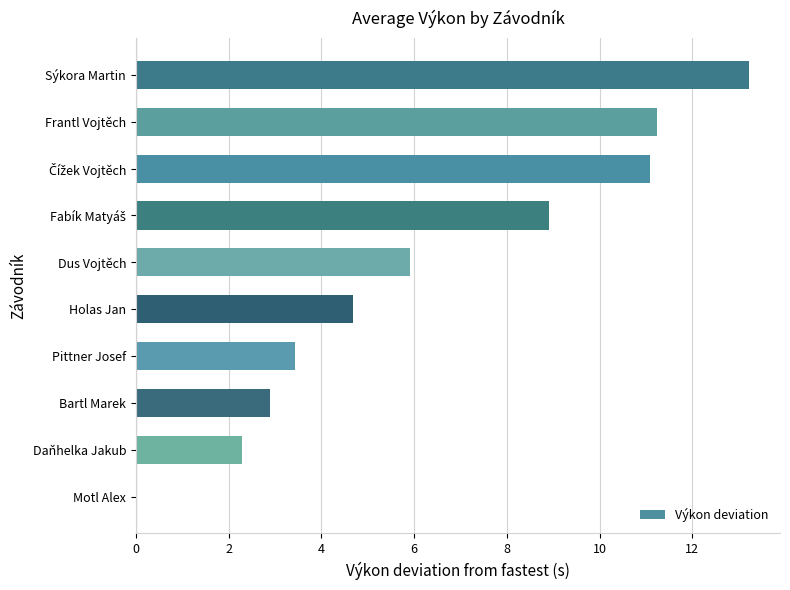

Is it true that the value at Bartl Marek is 0.7?

False